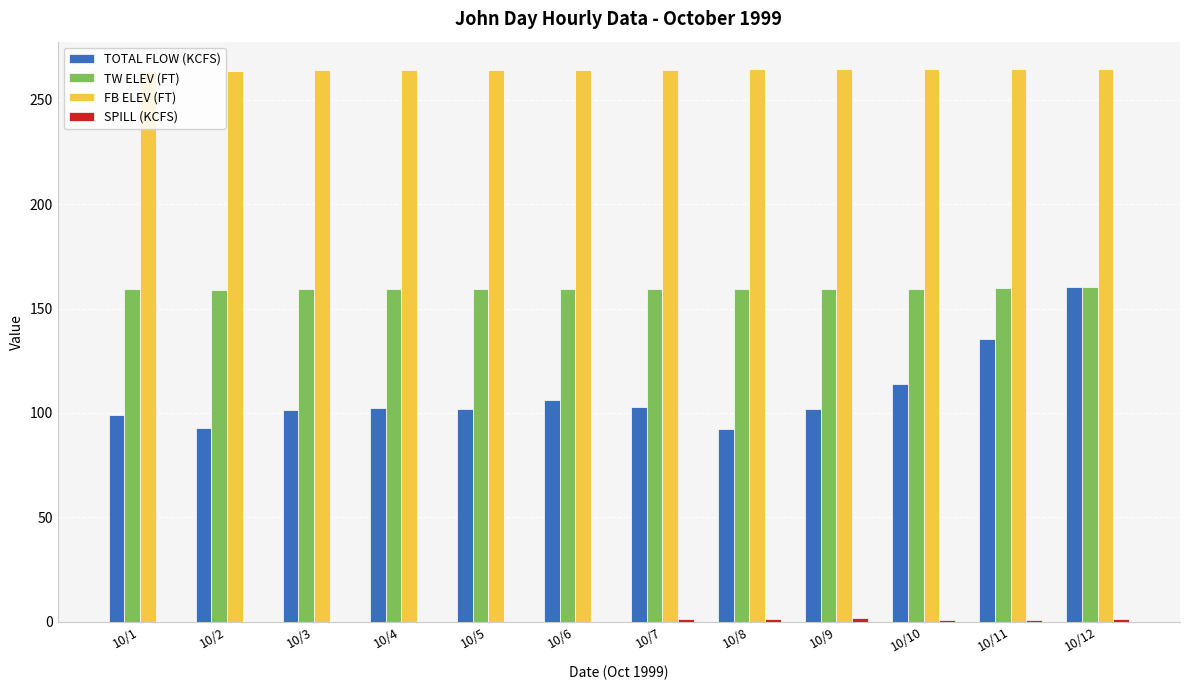

What is the maximum value shown in the chart?

264.6